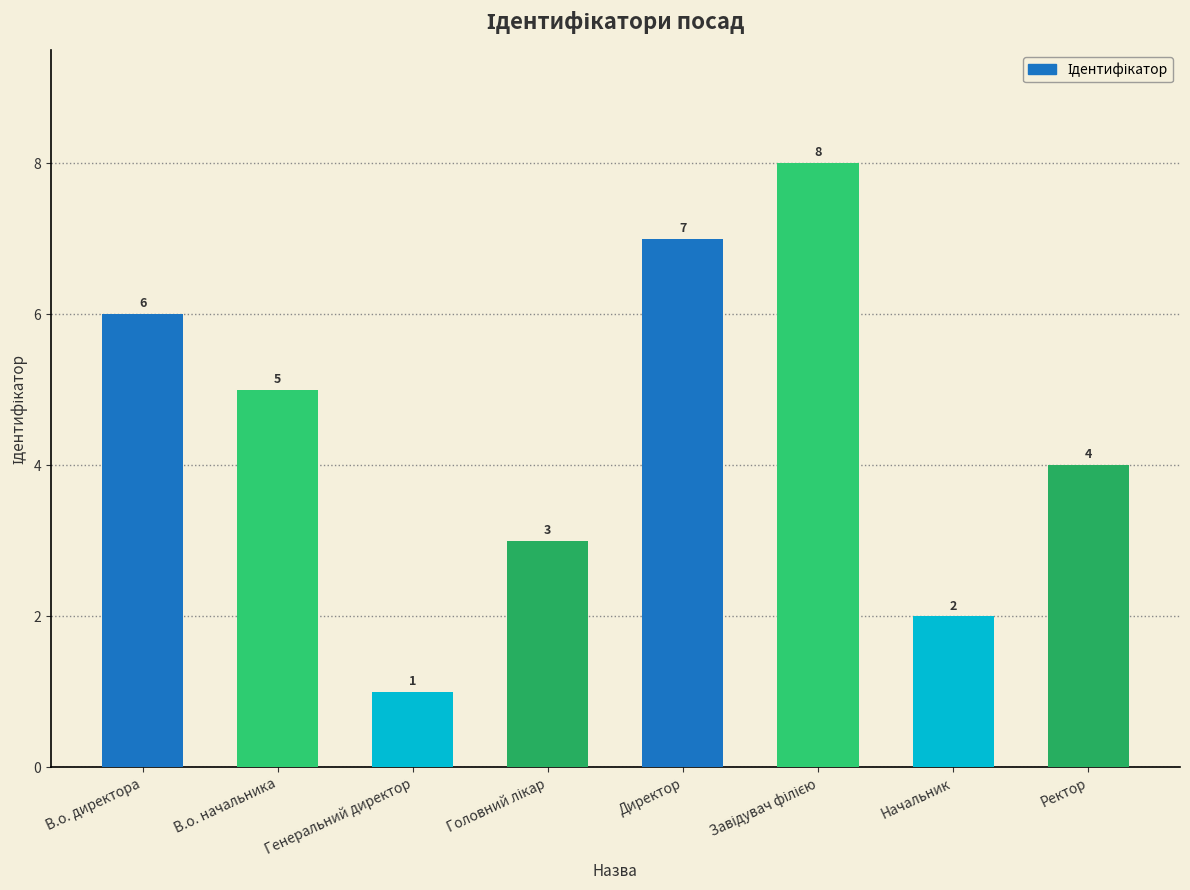

What is the greatest value displayed?

8